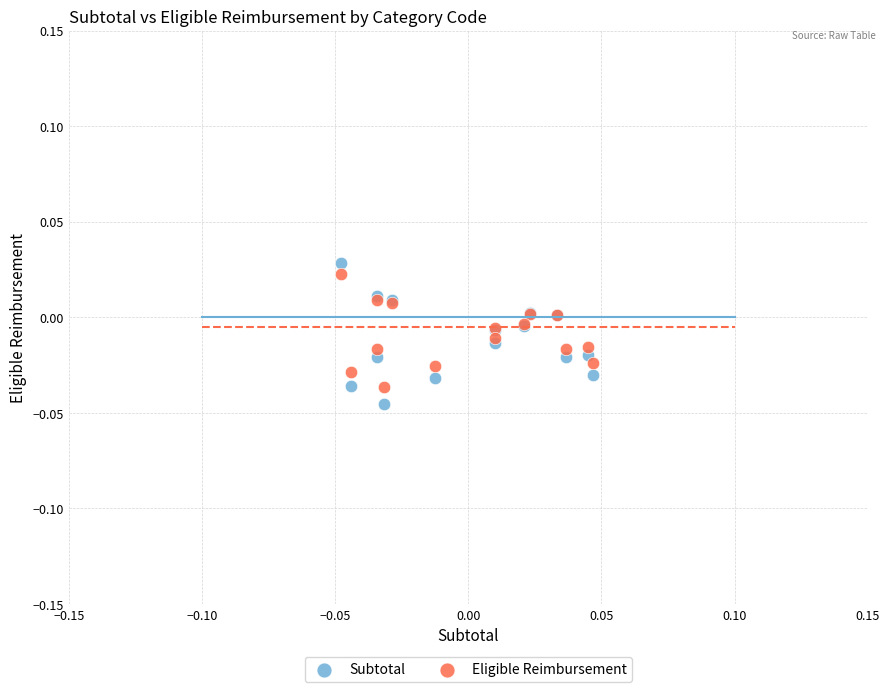

Which series reaches the minimum Y coordinate?

Subtotal